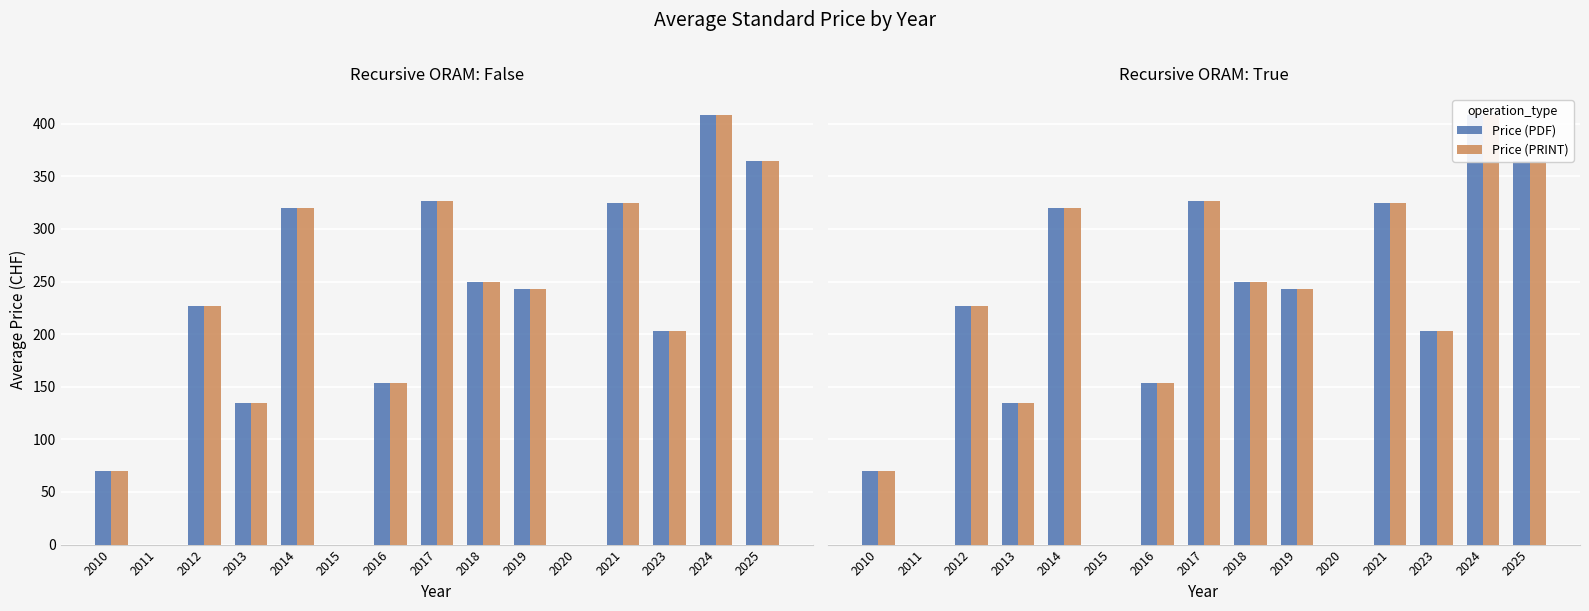

What is the average value of the Price (PDF) series?

201.8